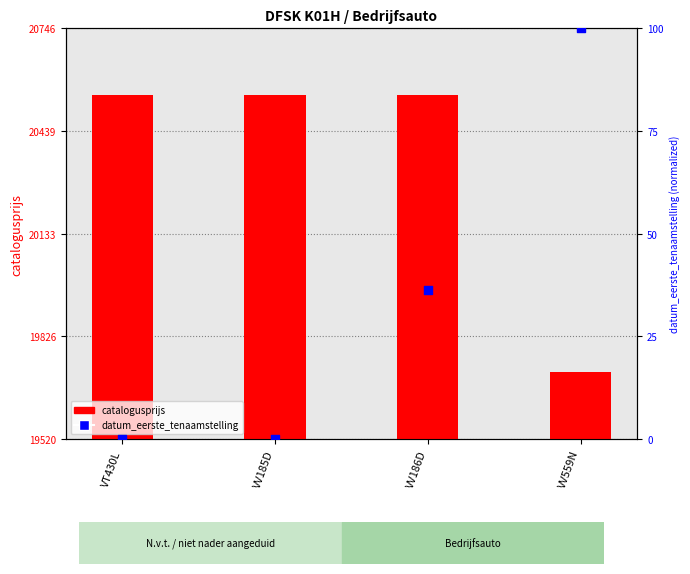

Which series reaches the maximum Y coordinate?

catalogusprijs